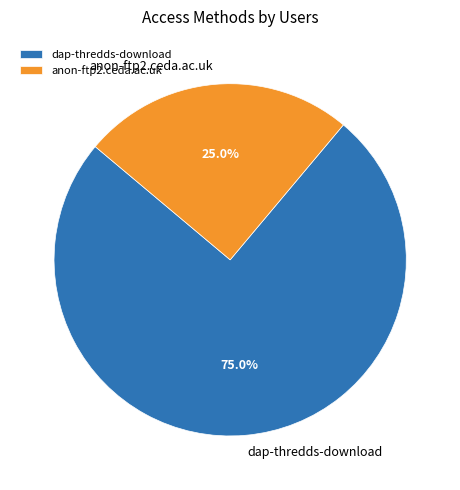

What is the largest slice in the pie chart?

dap-thredds-download